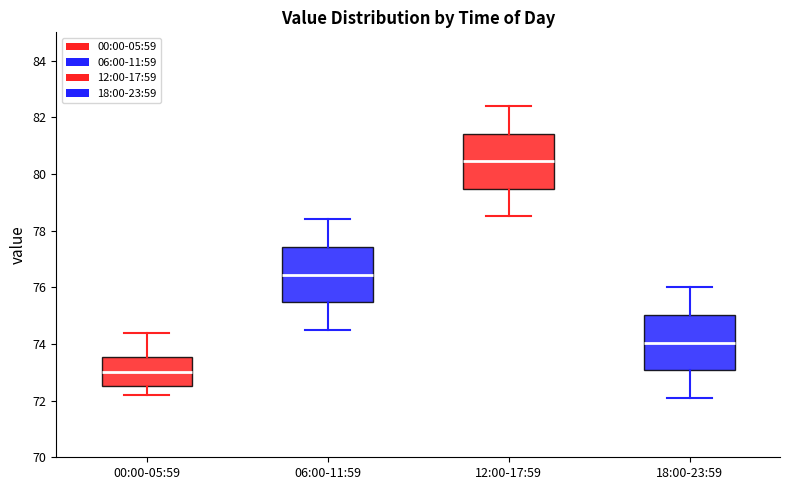

Where does the median line of the box for 18:00-23:59 sit on the y-axis? The values are not printed on the chart, so give them approximately, as read against the axis.

74.0